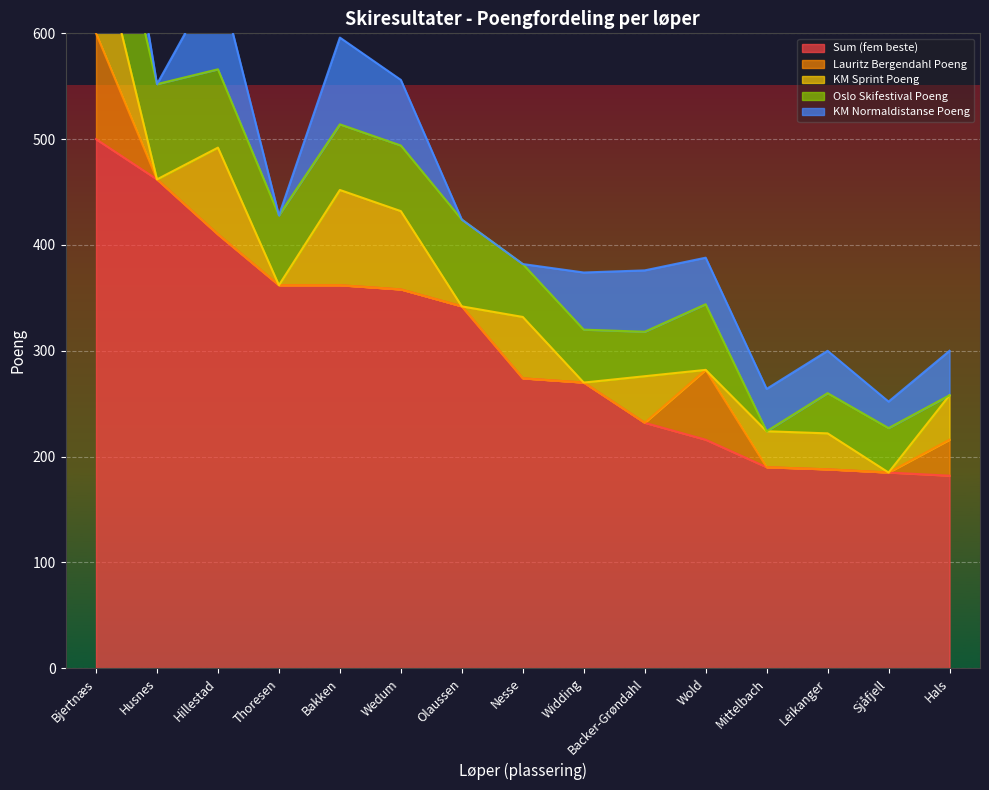

At which label does Oslo Skifestival Poeng reach its peak?

Bjertnæs